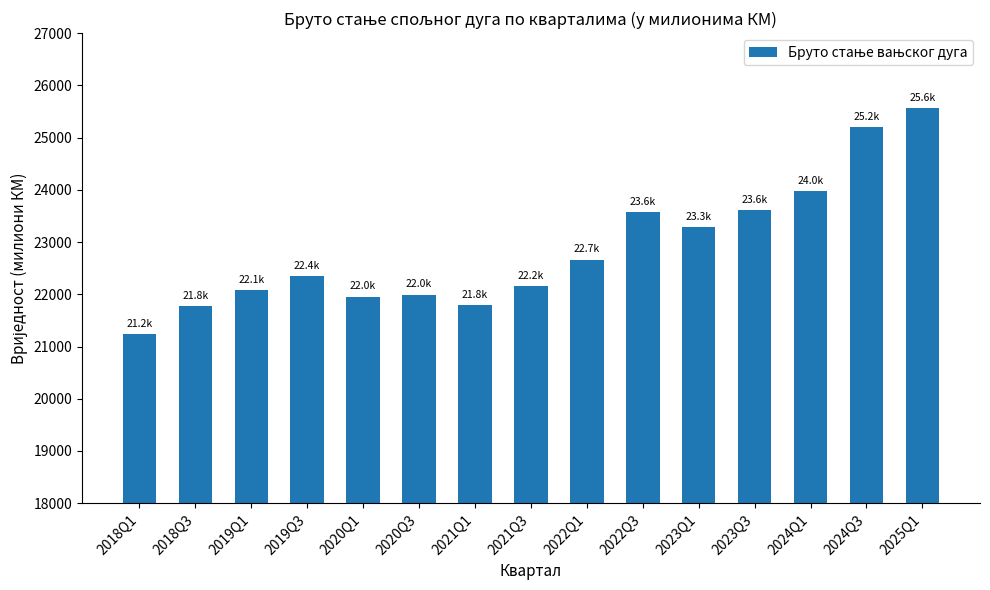

The chart shows a value of 30951.9 at 2020Q3. True or false?

False